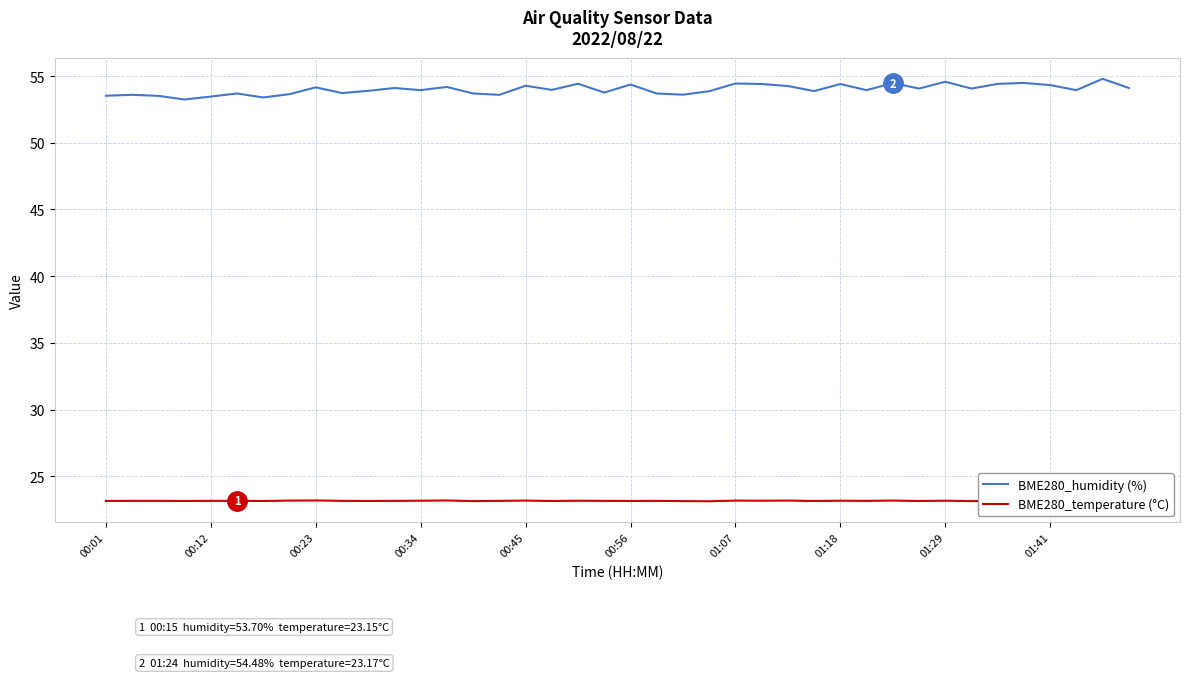

Rank the series by their average value, from highest to lowest.

BME280_humidity (%), BME280_temperature (°C)